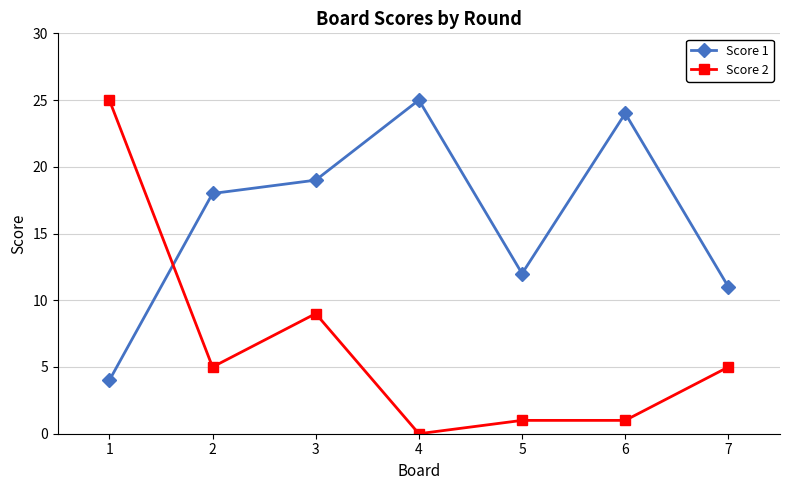

At which category does Score 1 reach its first local valley?

5